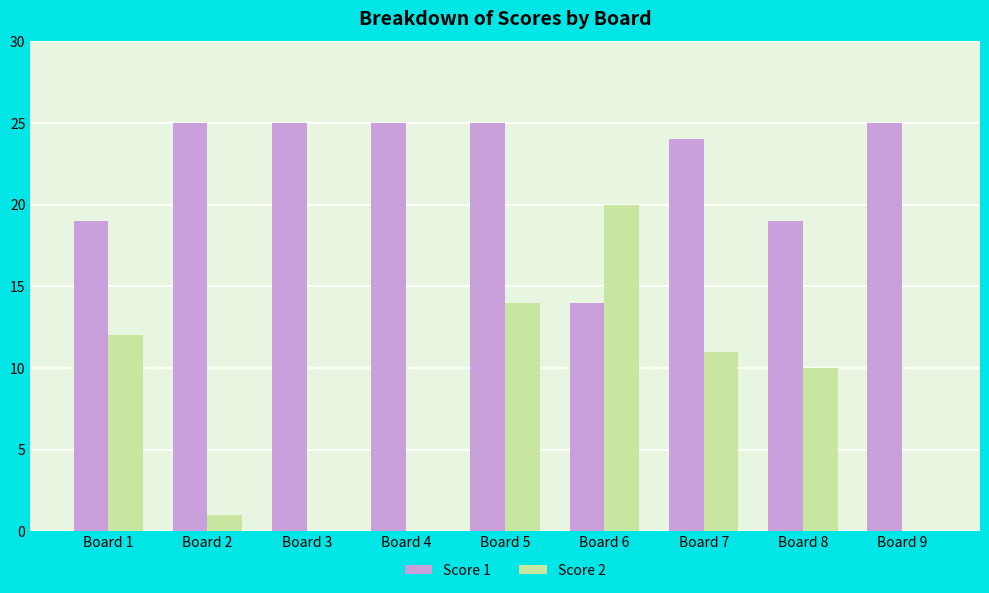

What is the greatest value displayed?

25